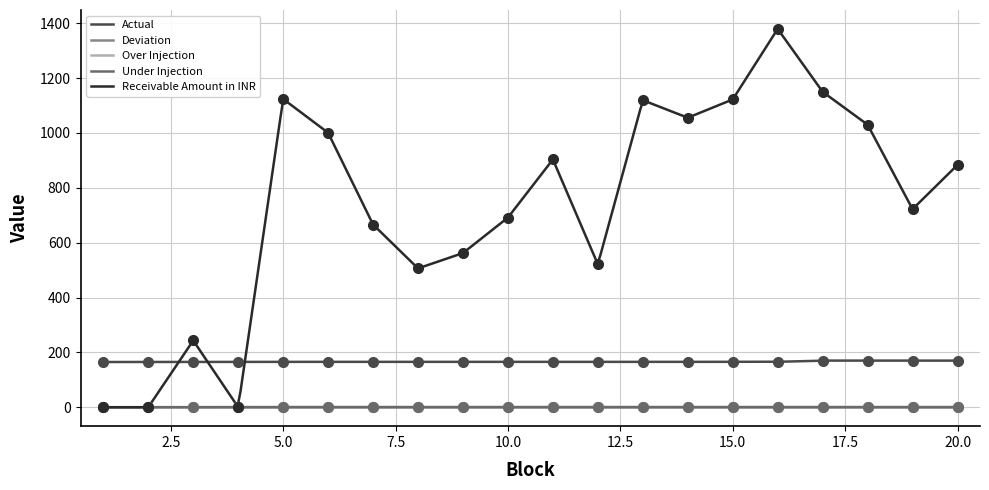

Is the value of Under Injection at 4 greater than the value of Receivable Amount in INR at 7?

No